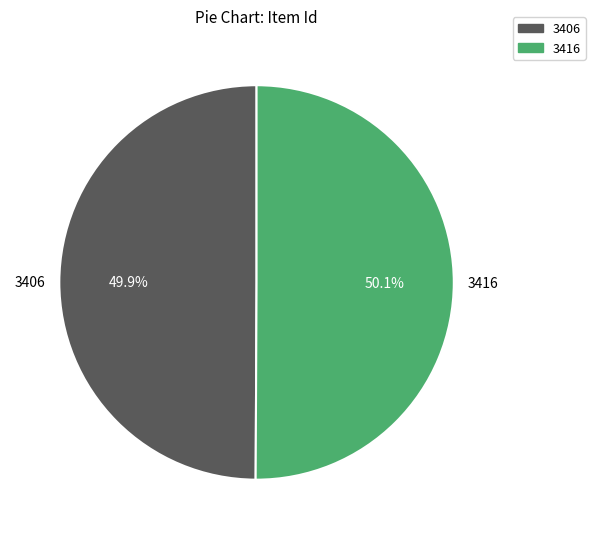

To the nearest percent, what is the average slice percentage?

50%